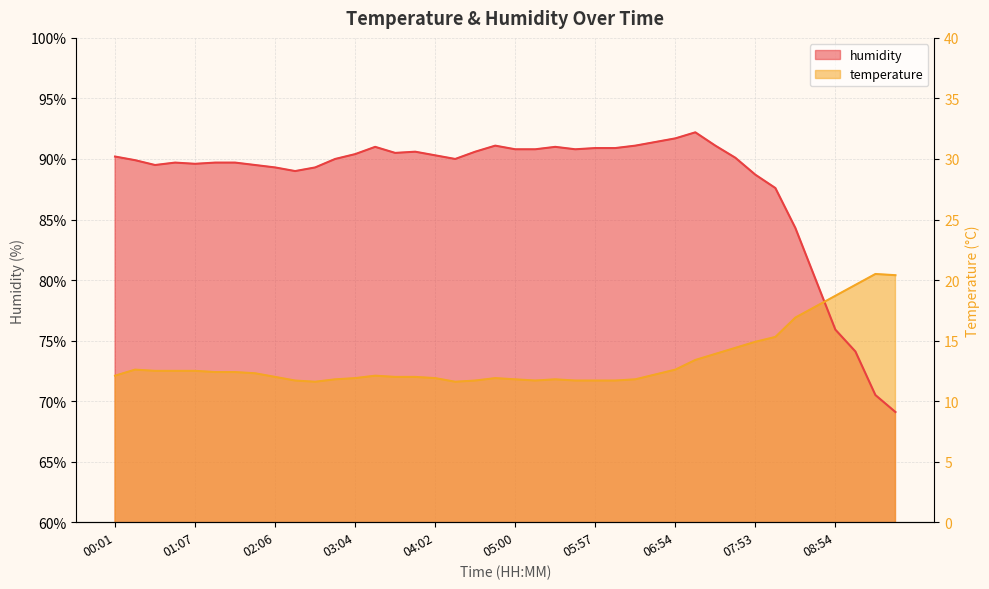

What is the label of the 26th point from the right?

03:34